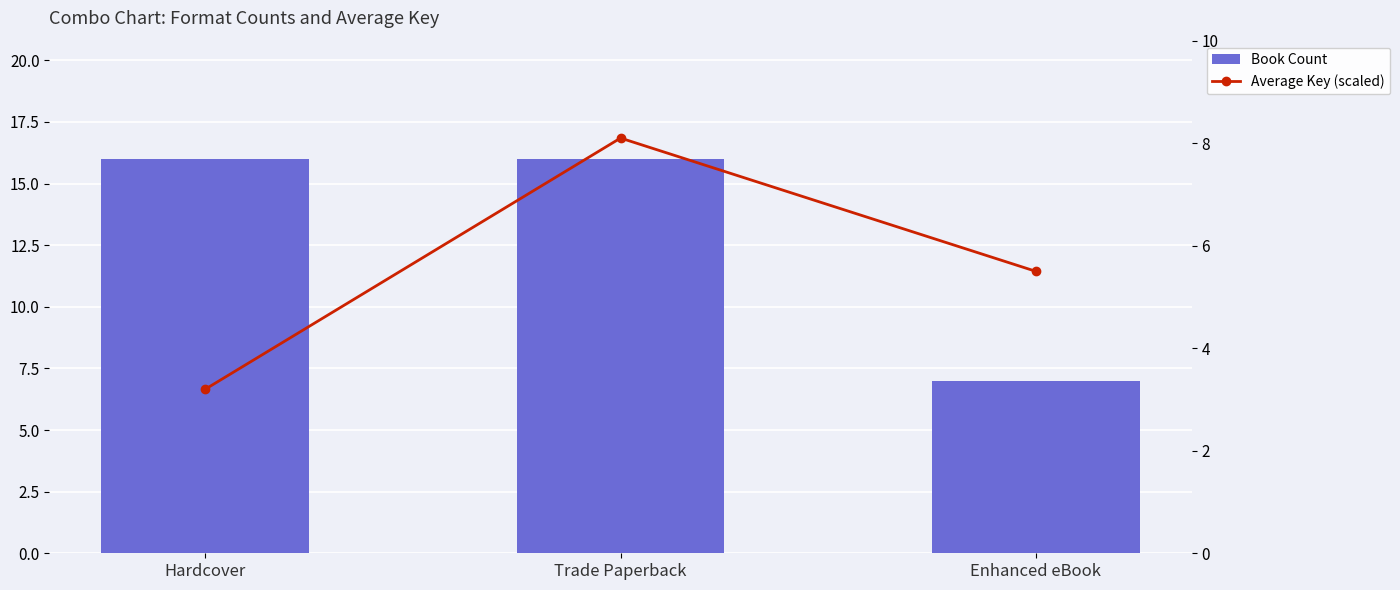

Read the Book Count value at Trade Paperback.

16.0